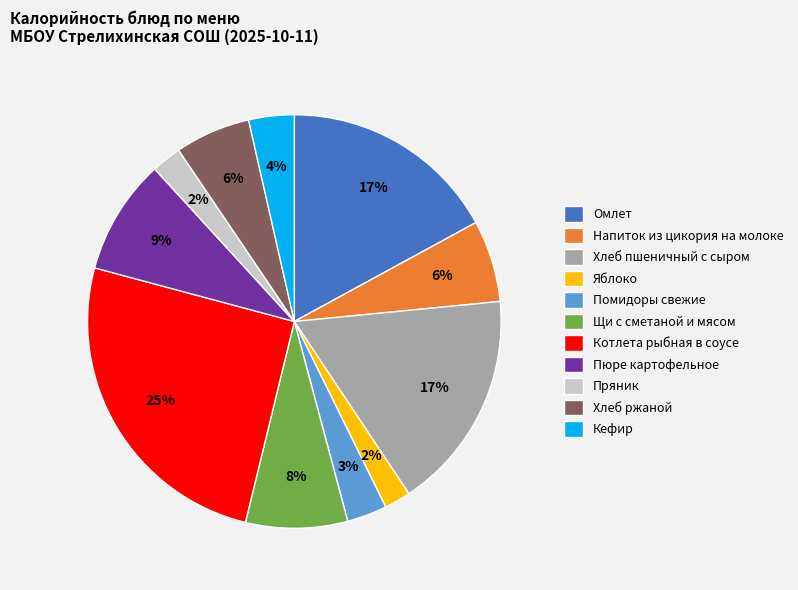

Is the sum of Помидоры свежие and Омлет greater than half?

No